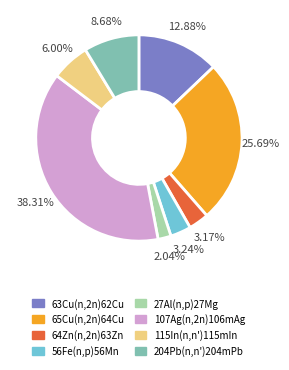

To the nearest percent, what percentage of the pie is 56Fe(n,p)56Mn?

3%